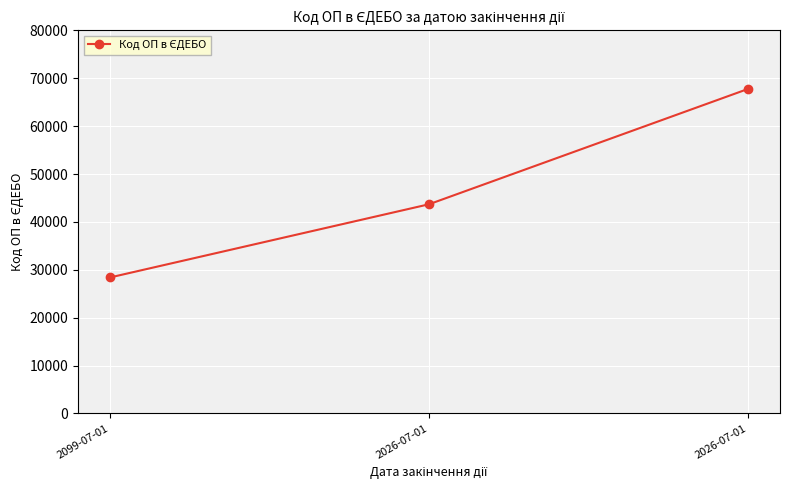

Count the values in the range 28401 to 67770.

3